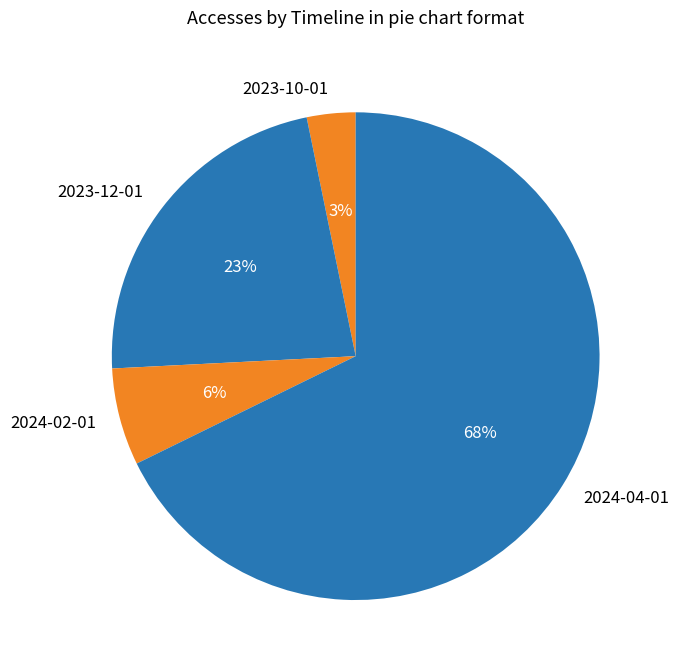

Between 2024-04-01 and 2023-12-01, which is larger?

2024-04-01